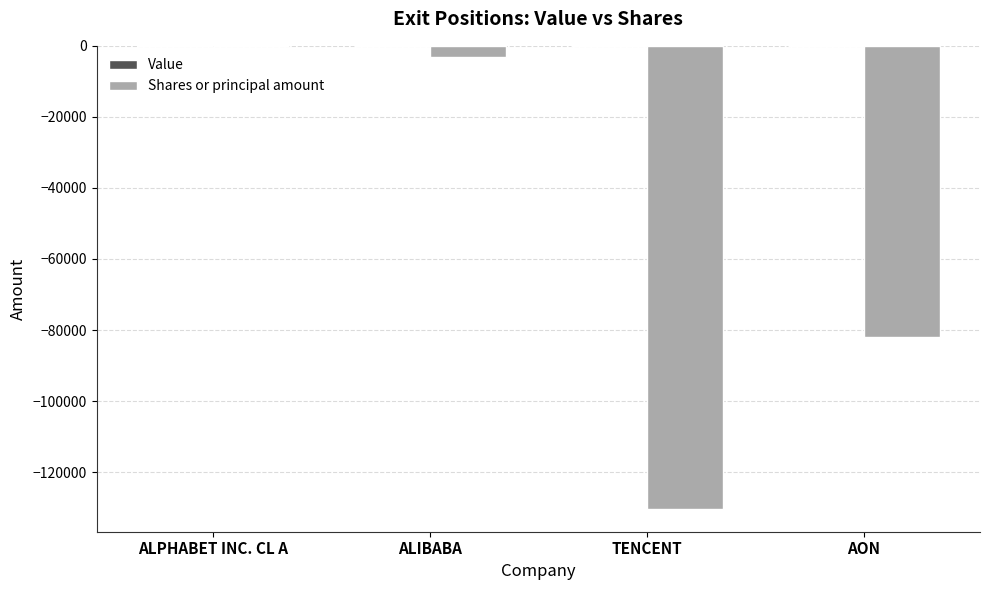

At which category does the chart reach its peak across all series?

ALPHABET INC. CL A